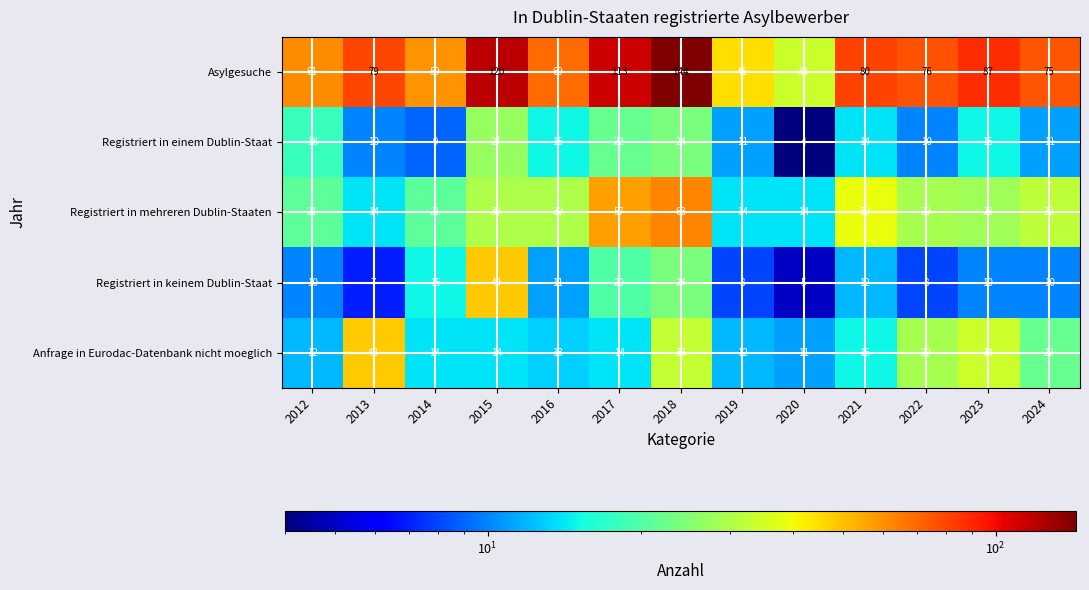

At 2020, list the series in order from smallest to largest.

Registriert in einem Dublin-Staat, Registriert in keinem Dublin-Staat, Anfrage in Eurodac-Datenbank nicht moeglich, Registriert in mehreren Dublin-Staaten, Asylgesuche